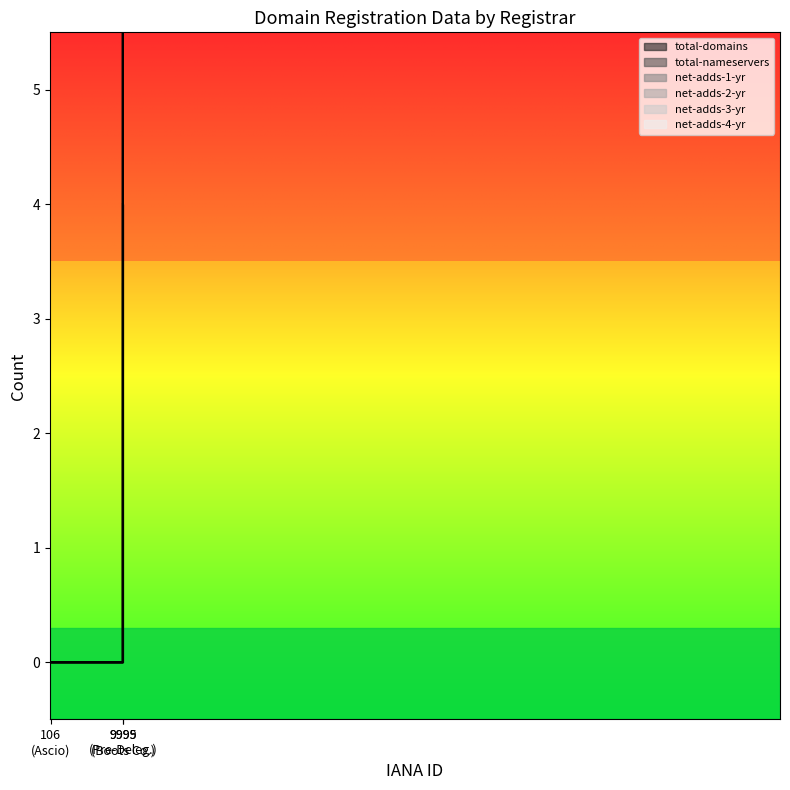

Rank the series at Pre-Delegation Testing Registrar #1 from highest to lowest value.

total-domains, total-nameservers, net-adds-1-yr, net-adds-2-yr, net-adds-3-yr, net-adds-4-yr